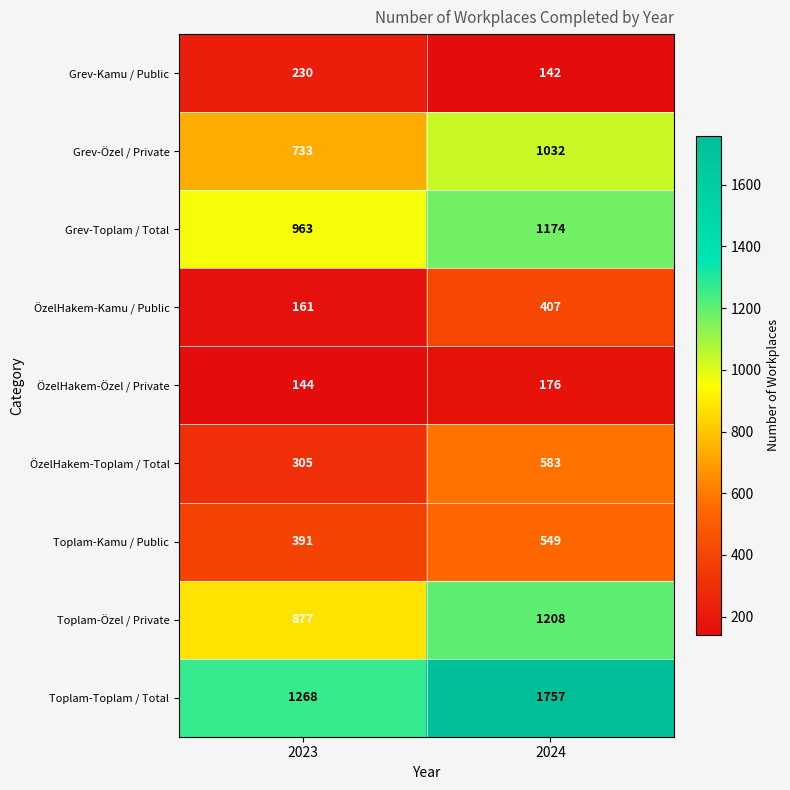

How many distinct data groups are displayed?

9